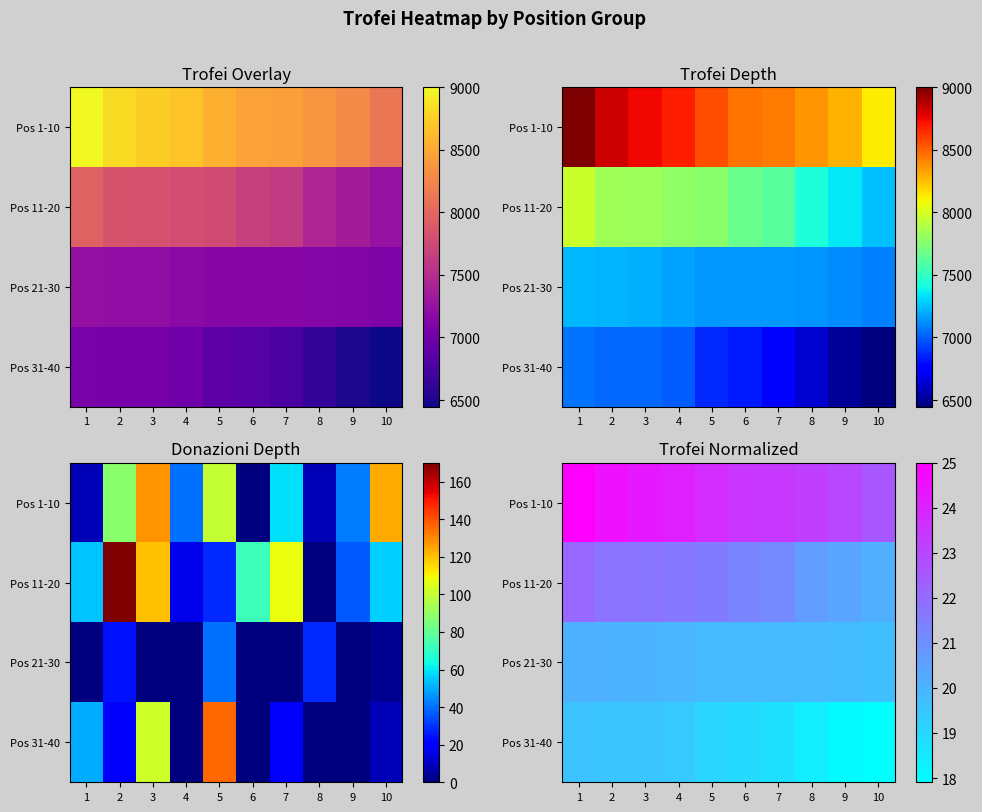

Rank the series by their average value, from lowest to highest.

Pos 31-40, Pos 21-30, Pos 11-20, Pos 1-10